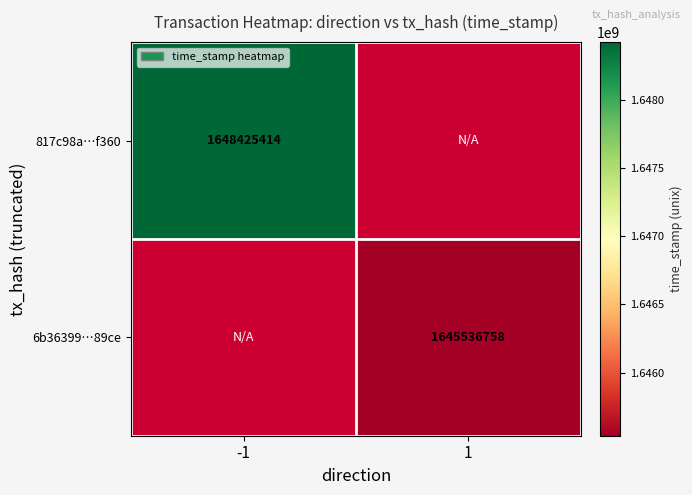

The value of 6b36399…89ce at 1 is 2763623637. True or false?

False